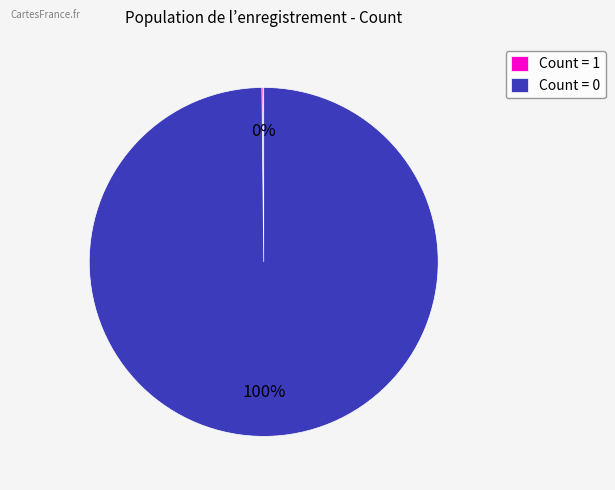

Which slice represents more than half of the pie?

Count = 0